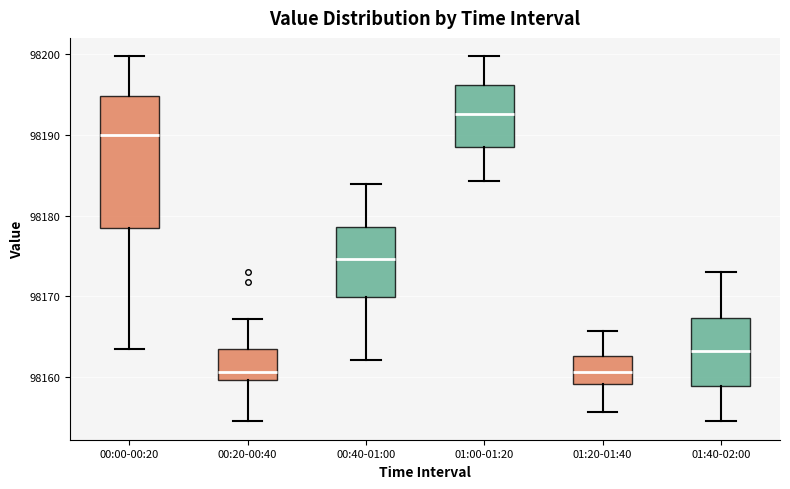

Comparing the boxes themselves (not the whiskers), which one is the tallest?

00:00-00:20